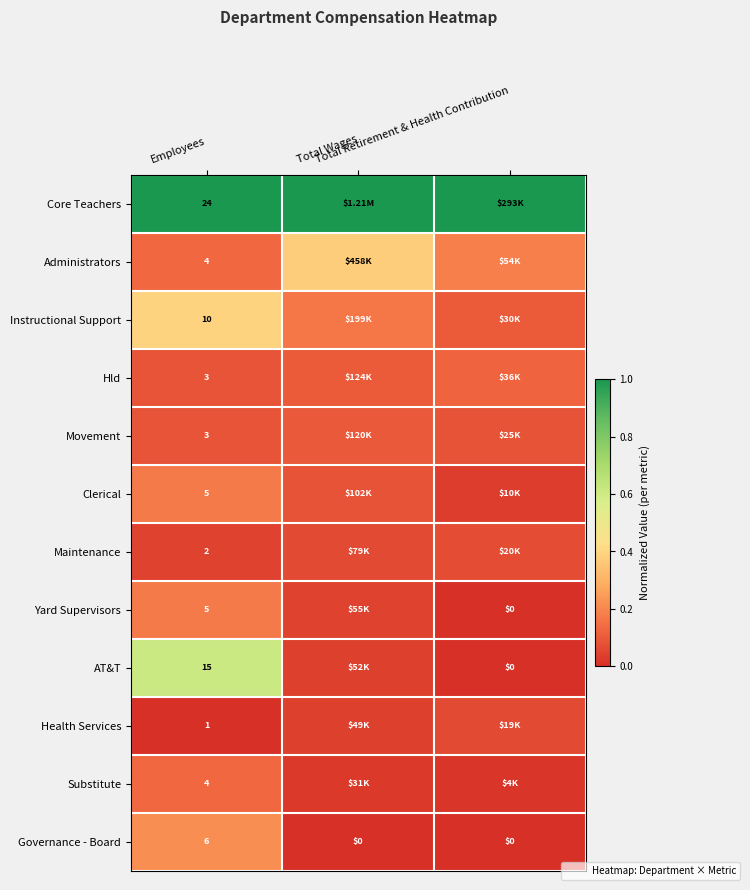

Which series has the largest range (max minus min)?

AT&T